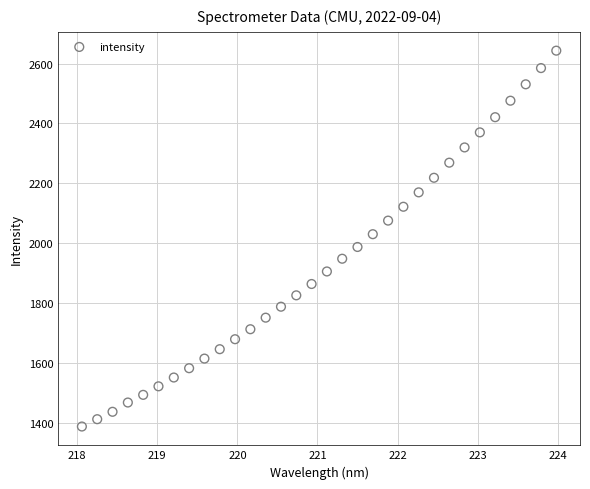

What is the range of X values (max minus min)?

5.9